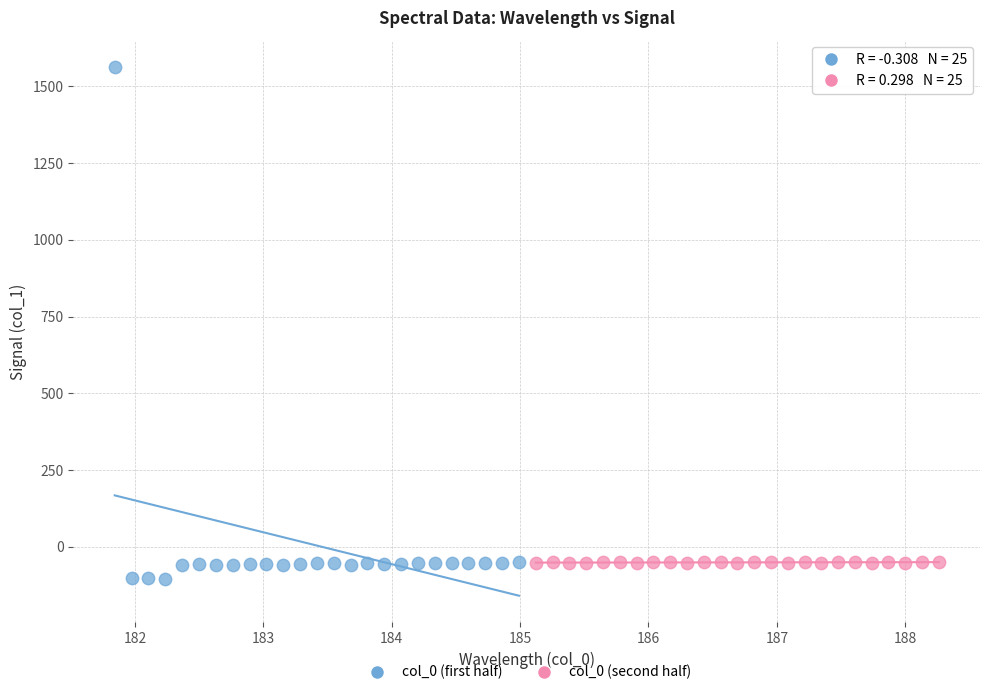

Which series contains the highest Y value?

col_0 (first half)